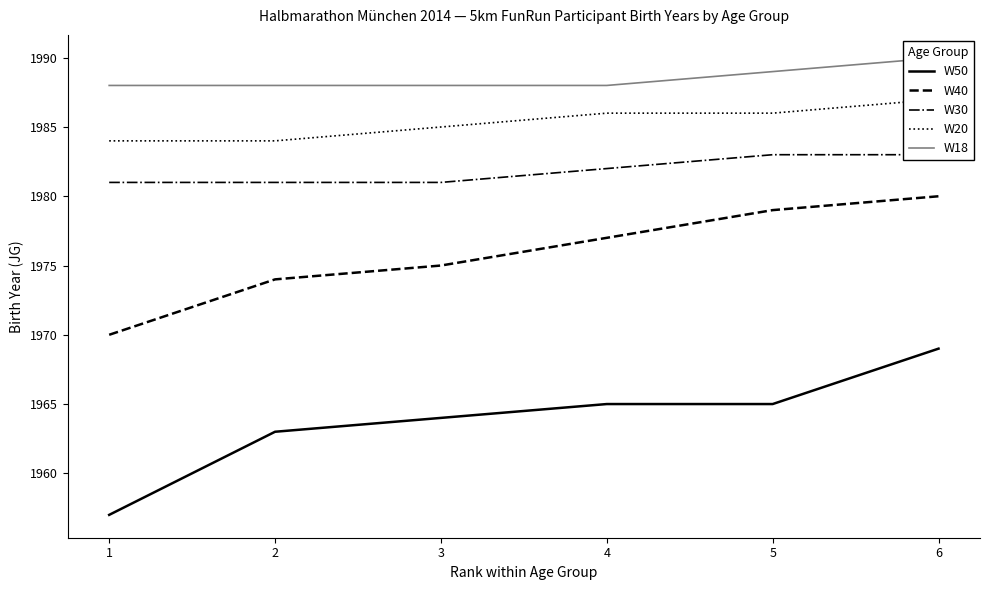

True or false: W50 has more than 1 interior local peaks.

False